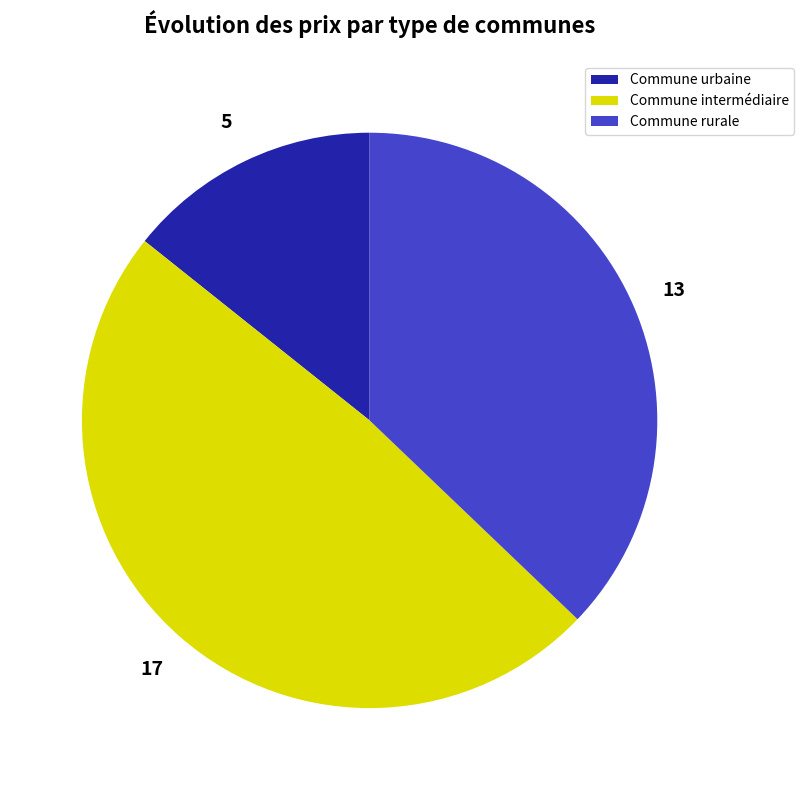

Between Commune urbaine and Commune rurale, which is larger?

Commune rurale